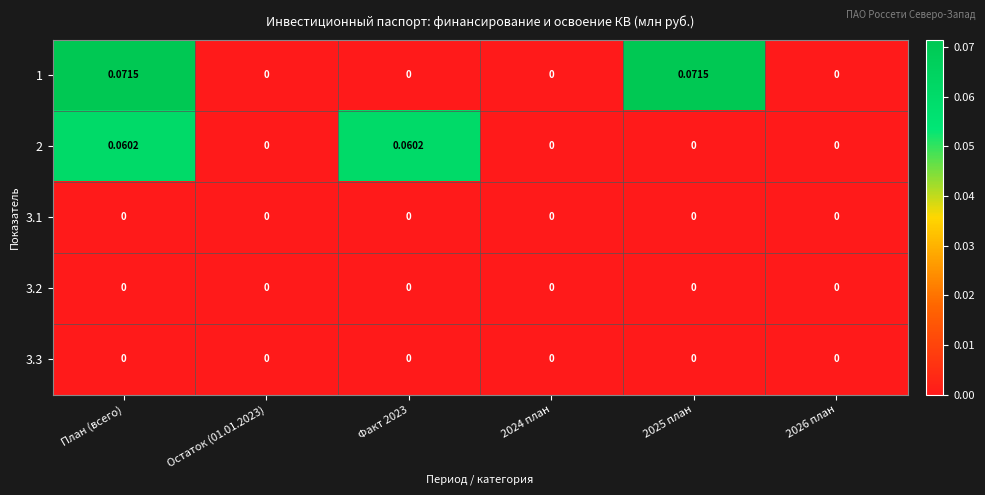

At which category is the sum across all series the highest?

План (всего)